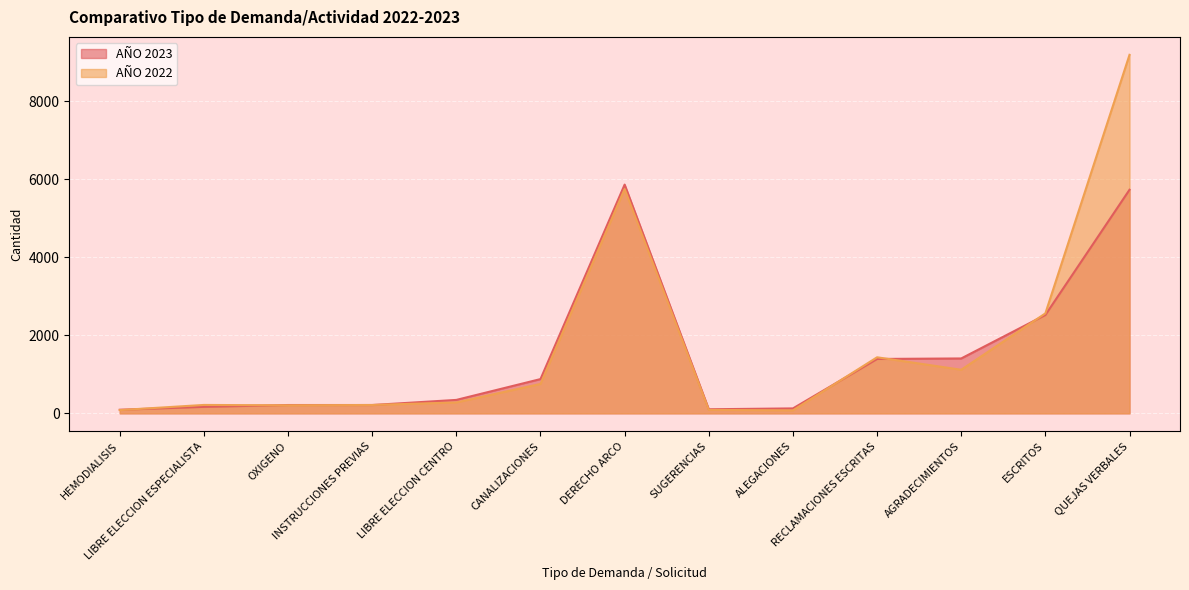

What is the lowest value of the AÑO 2022 series?

76